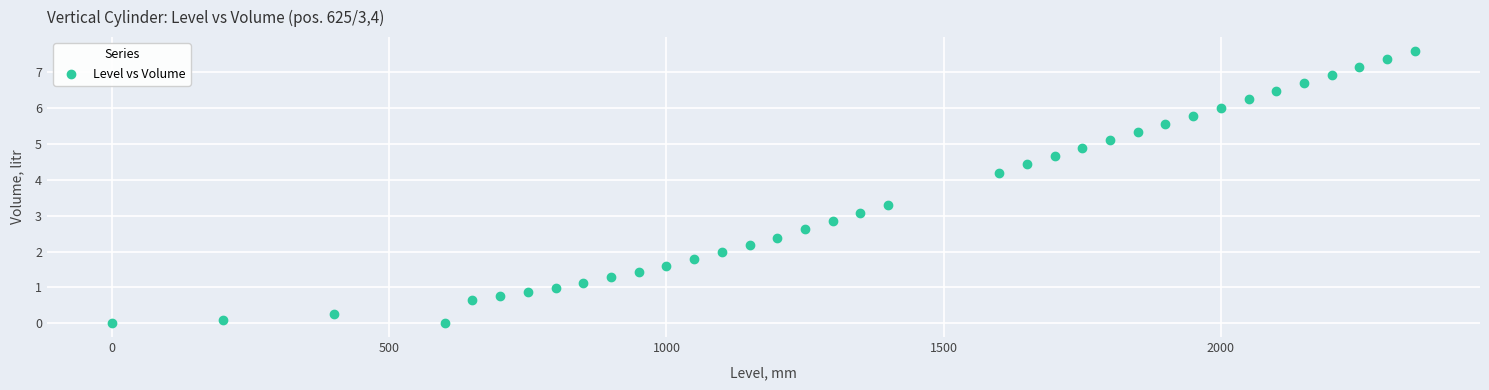

What is the range of X values (max minus min)?

2350.0